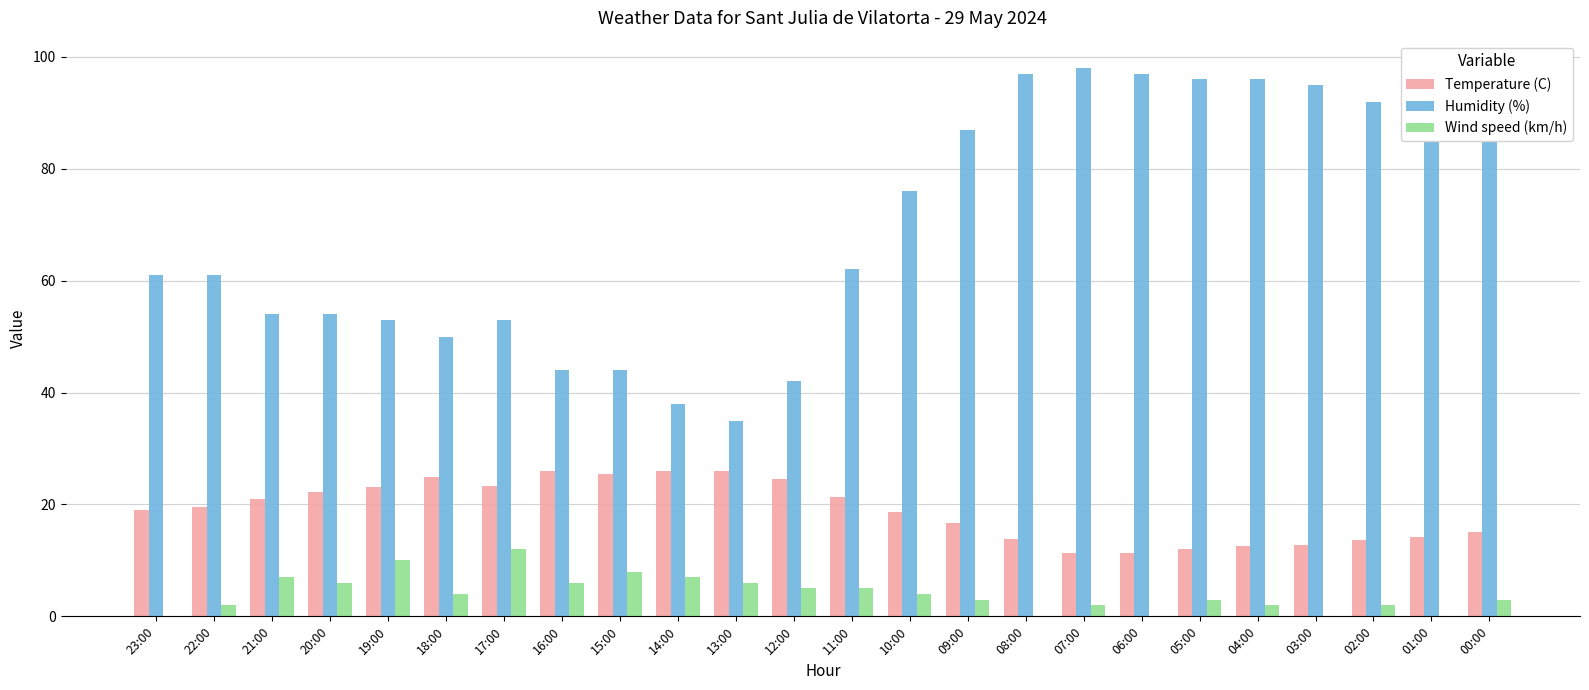

The value of Humidity (%) at 20:00 is 73.2. True or false?

False